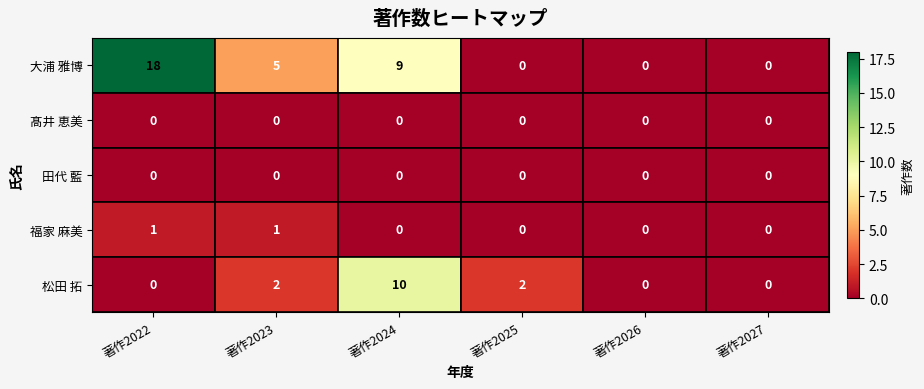

Count the 松田 拓 values in the range 0 to 2.

5